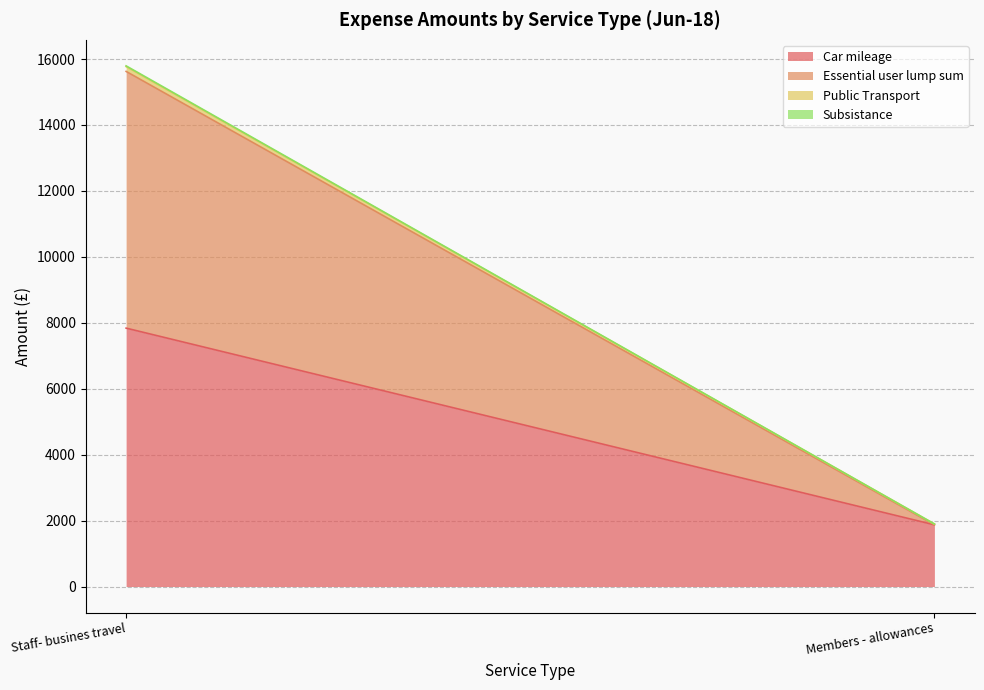

Is it true that Subsistance equals 21.7 at Staff- busines travel?

True